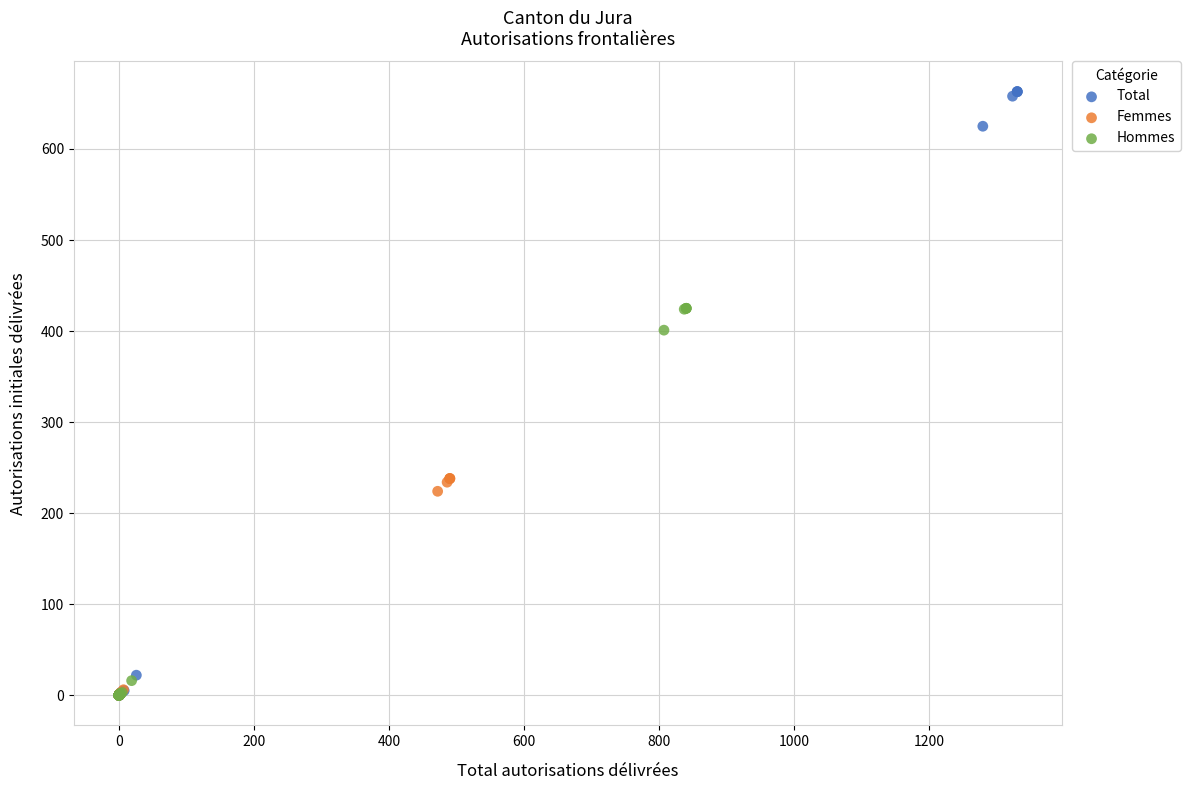

Which series has the largest Y range (max minus min)?

Total